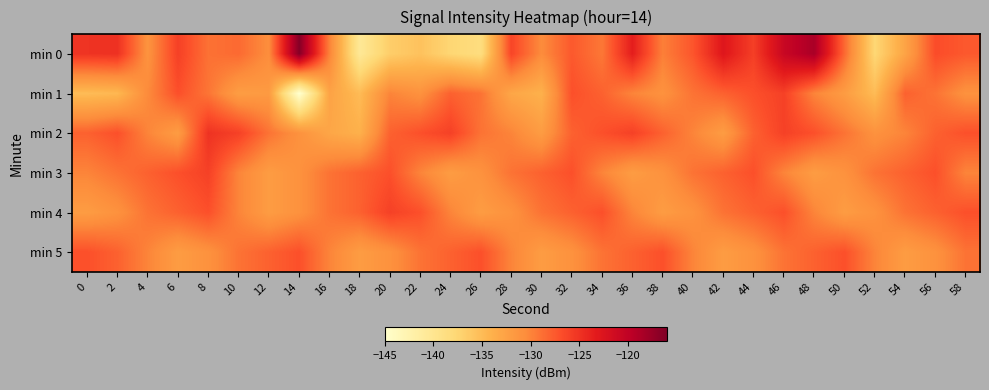

Which series changed the most between 28 and 52?

min 0